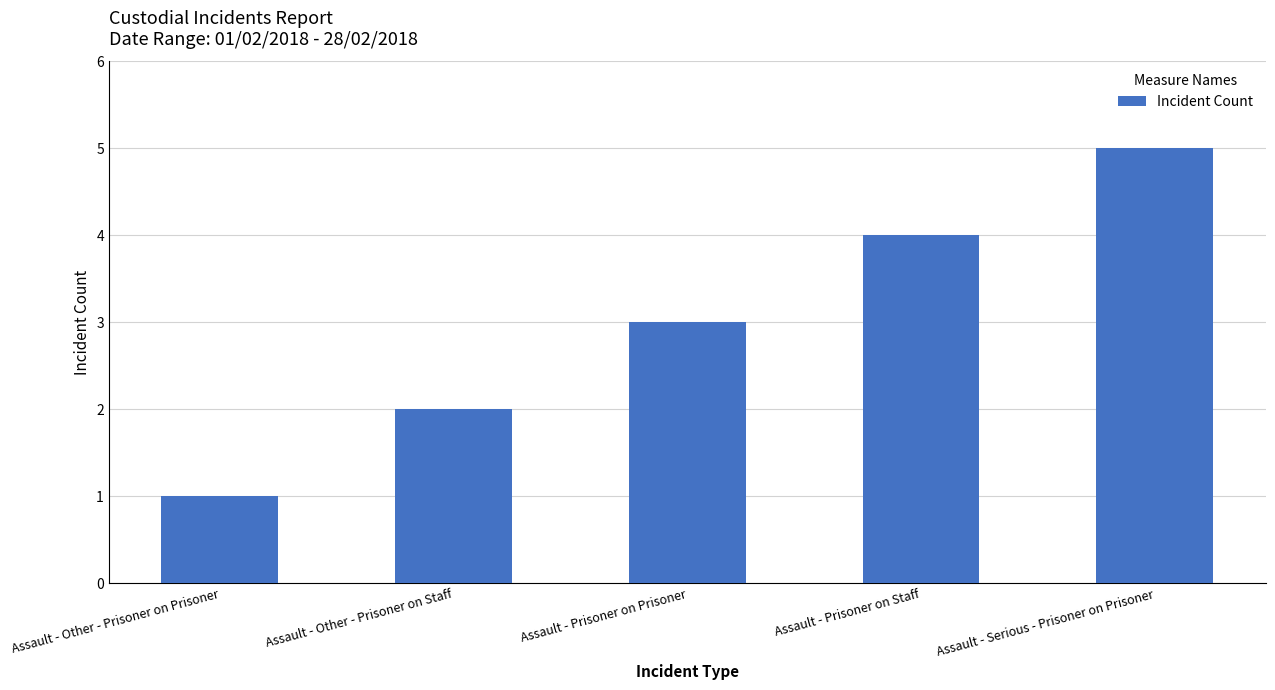

Approximately how many times larger is the value at Assault - Serious - Prisoner on Prisoner compared to Assault - Other - Prisoner on Prisoner?

5.0